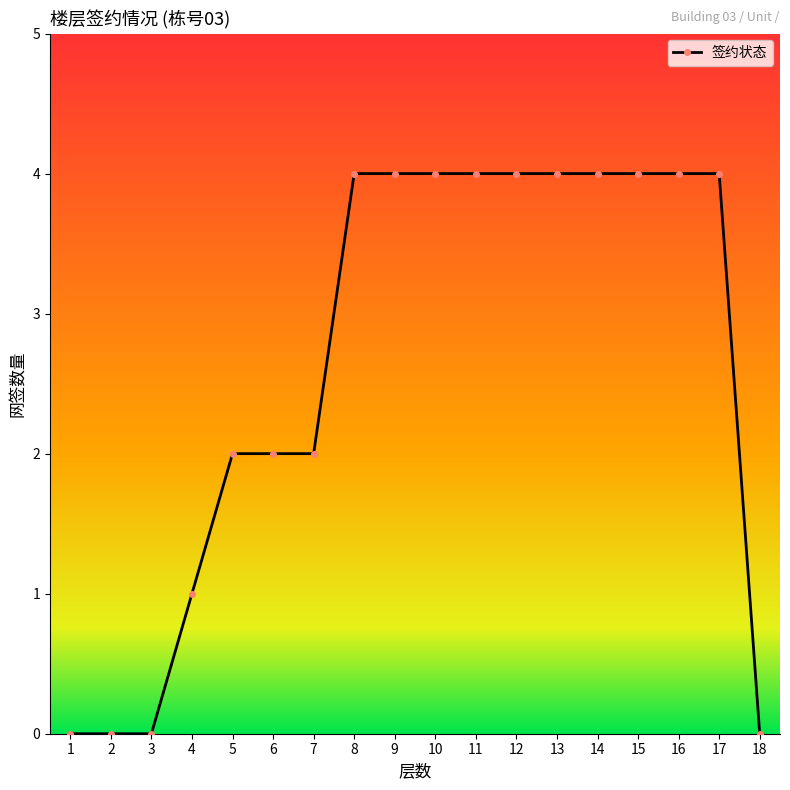

What is the greatest value displayed?

4